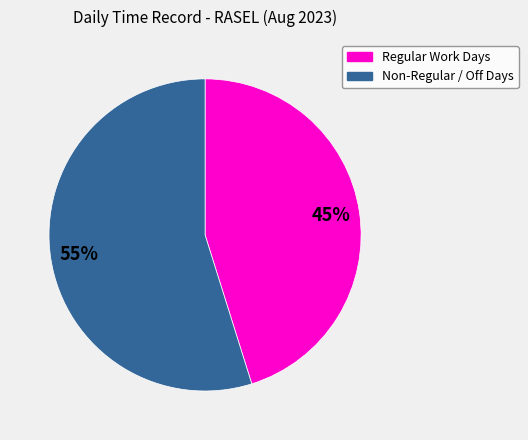

Is there a majority slice in this chart?

Yes